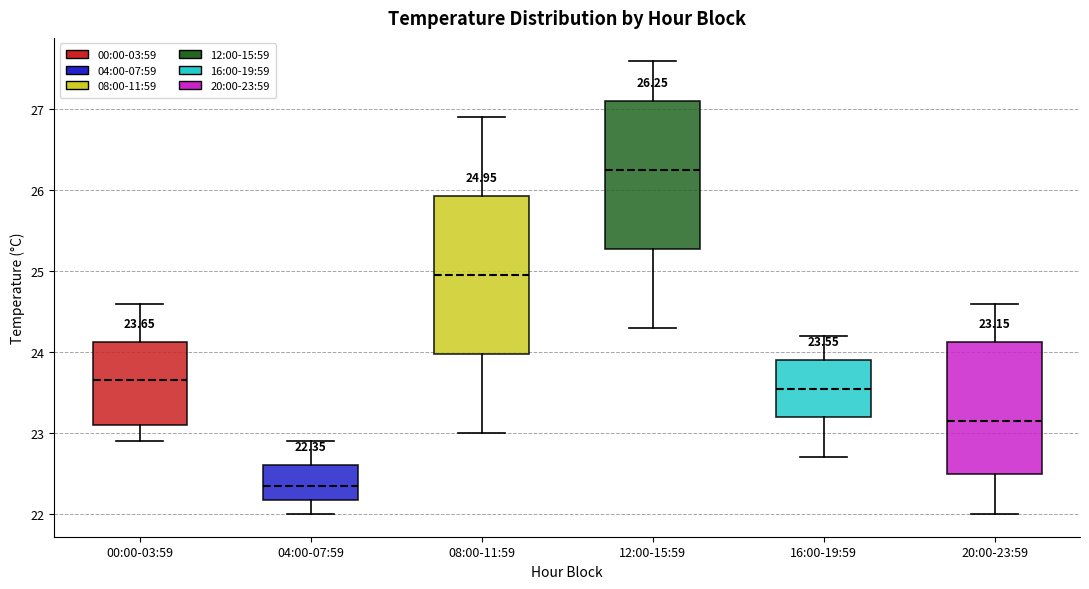

Which box is the tallest, from its lower edge to its upper edge?

08:00-11:59